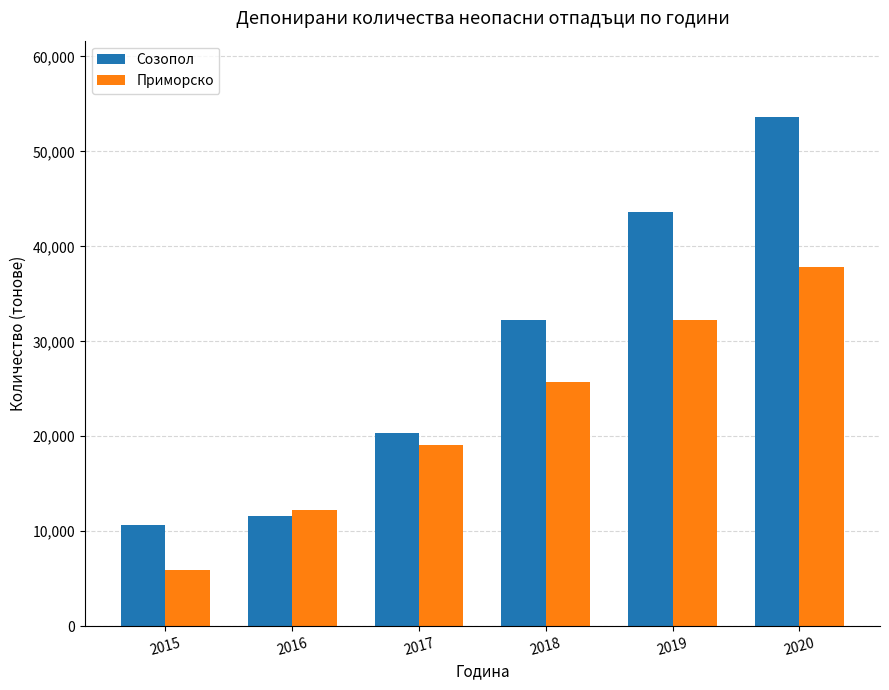

List the labels in order of Приморско value, smallest first.

2015, 2016, 2017, 2018, 2019, 2020